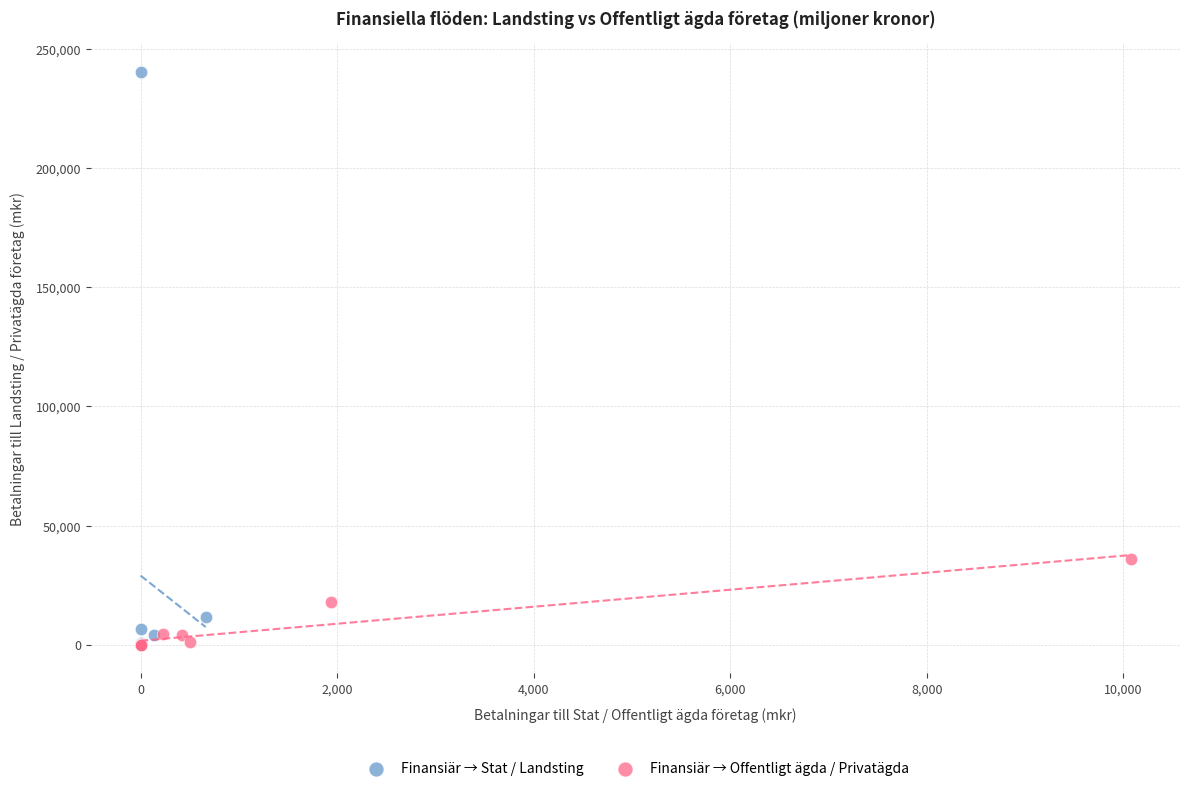

Which series contains the highest Y value?

Finansiär → Stat / Landsting